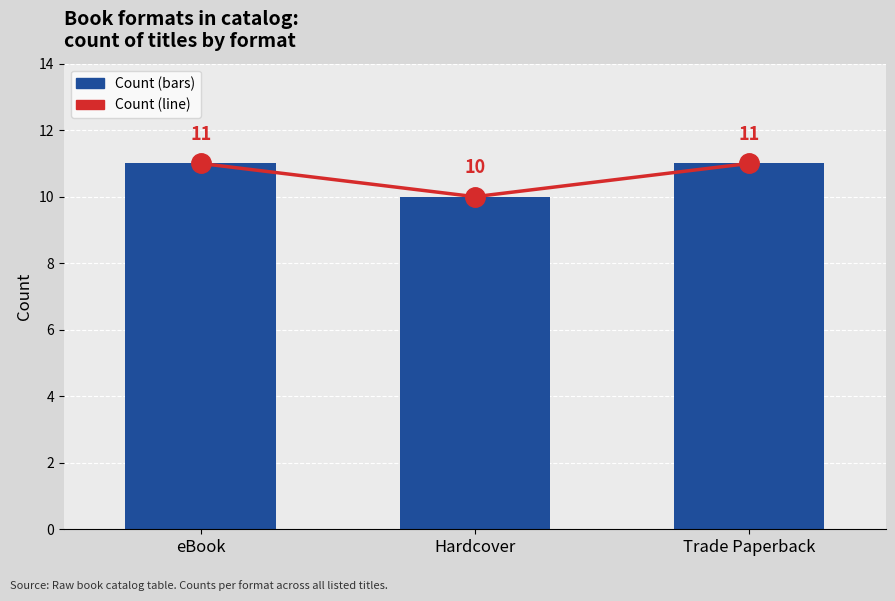

At how many categories does at least one series exceed 10?

2